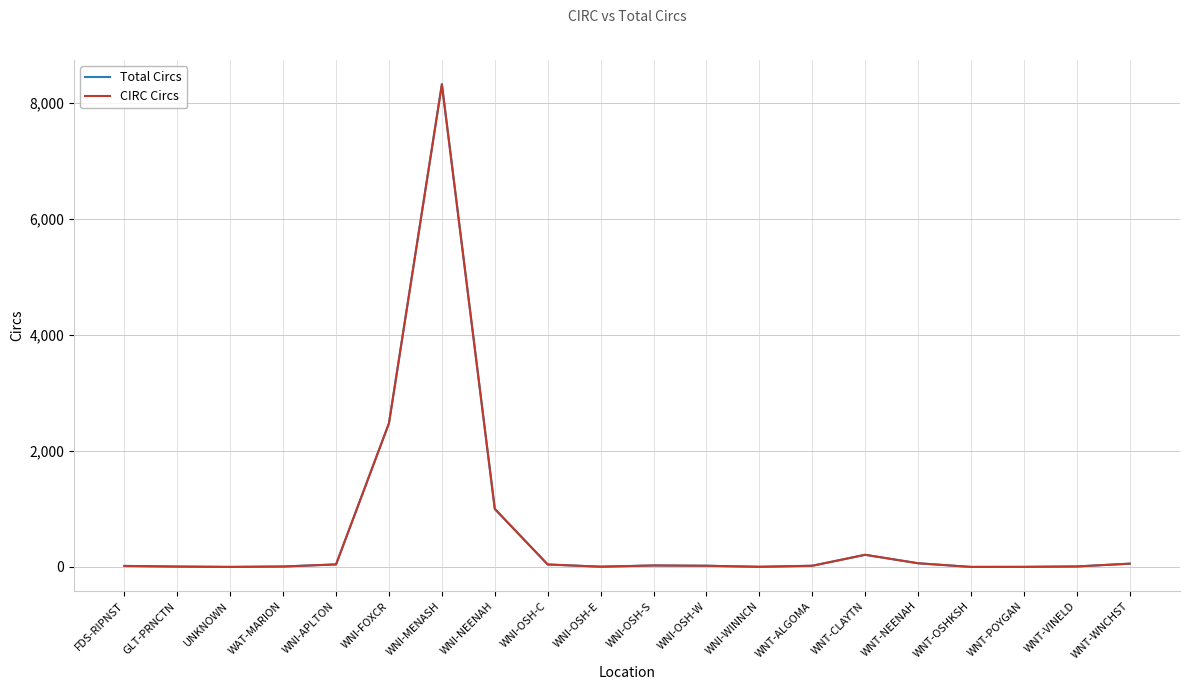

Which category has the highest value in the Total Circs series?

WNI-MENASH